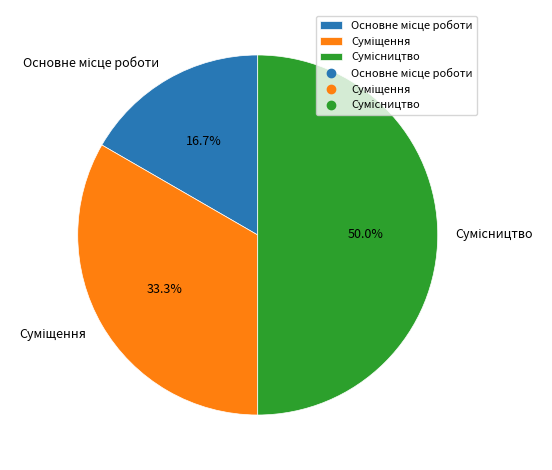

Which category has the biggest portion of the pie?

Сумісництво